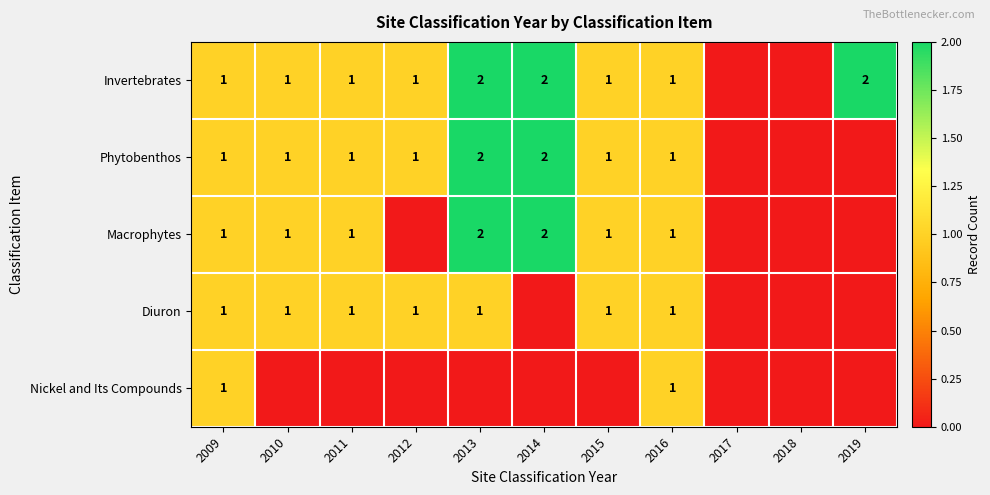

True or false: Invertebrates has a value of 1 at 2009.

True